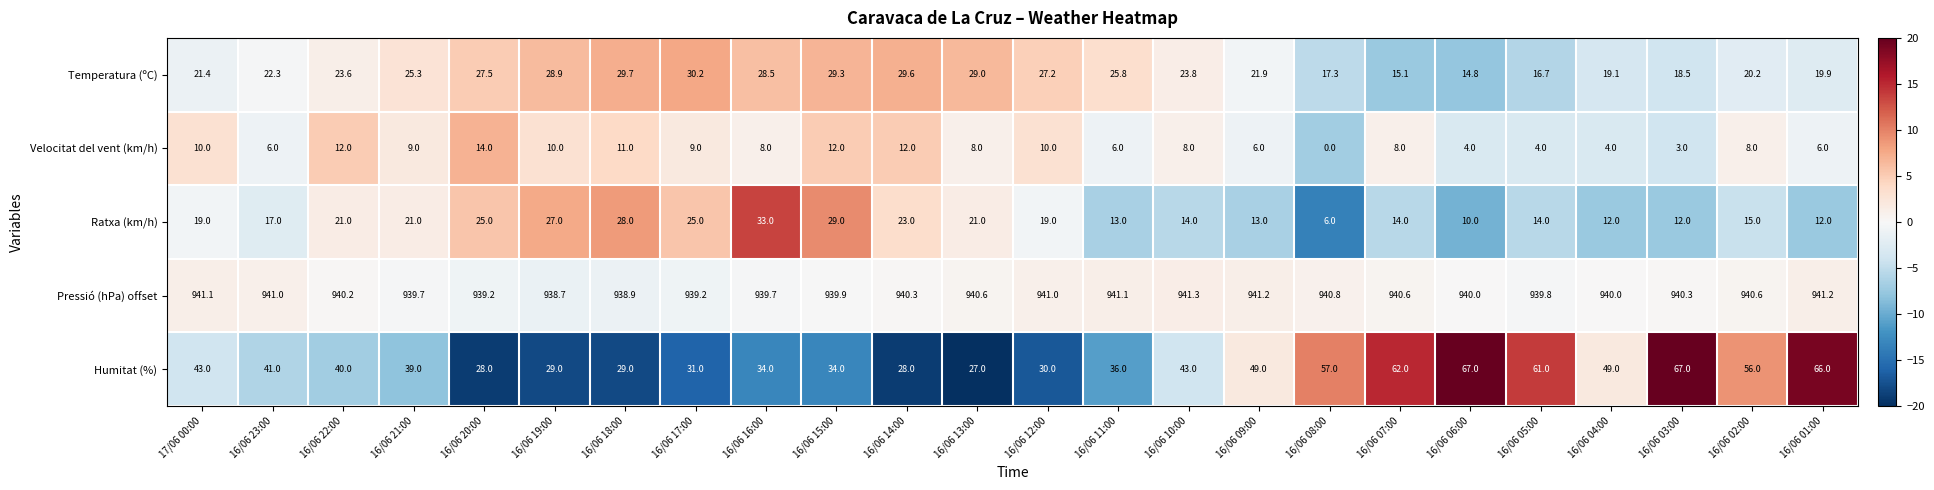

Is it true that Pressió (hPa) offset equals 1407.5 at 17/06 00:00?

False